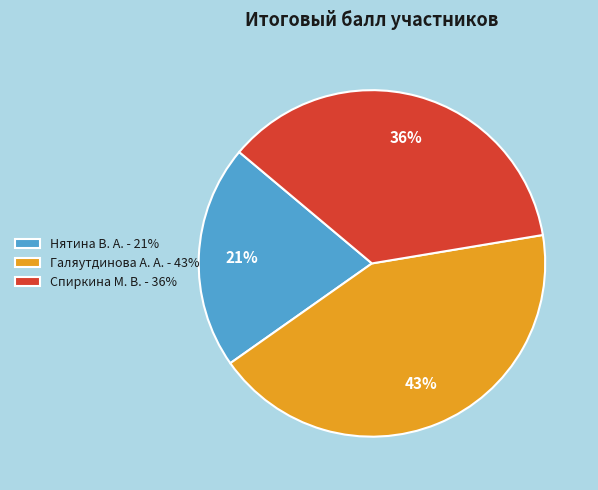

Combined, do Галяутдинова А. А. - 43% and Спиркина М. В. - 36% account for over 50%?

Yes